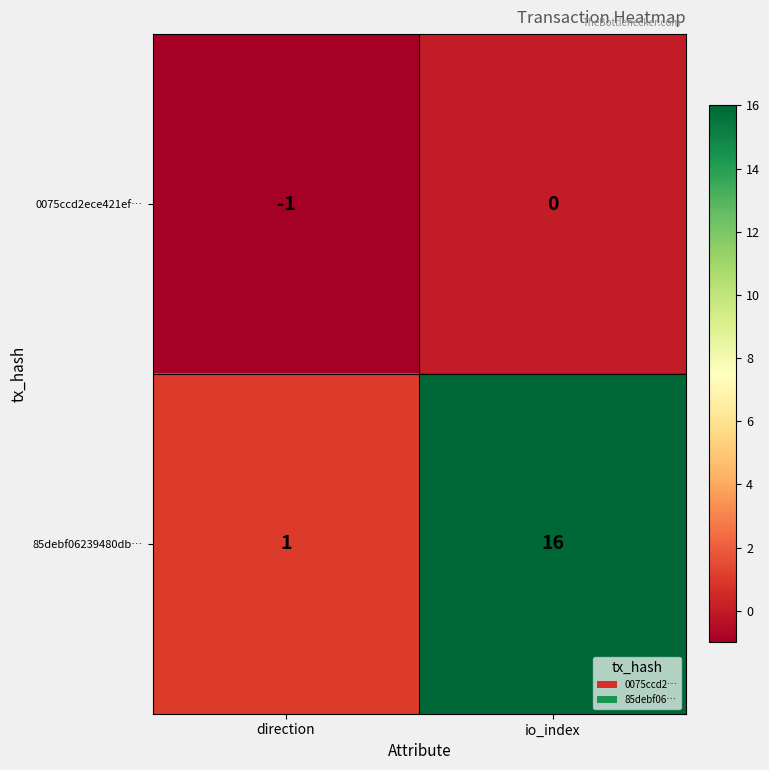

Between direction and io_index, which series saw the biggest shift?

85debf06239480db…